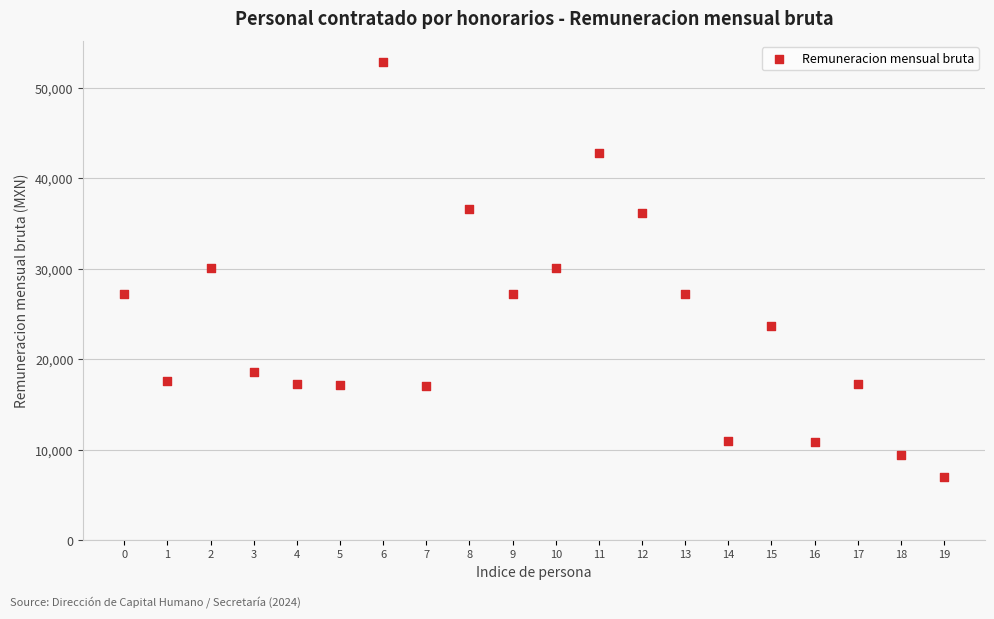

What is the range of Y values (max minus min)?

45811.5